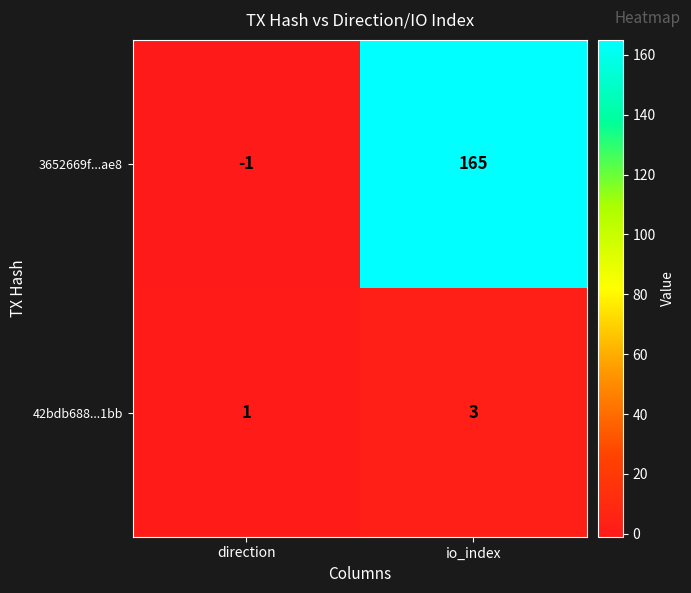

What is the spread (max minus min) of values at io_index?

162